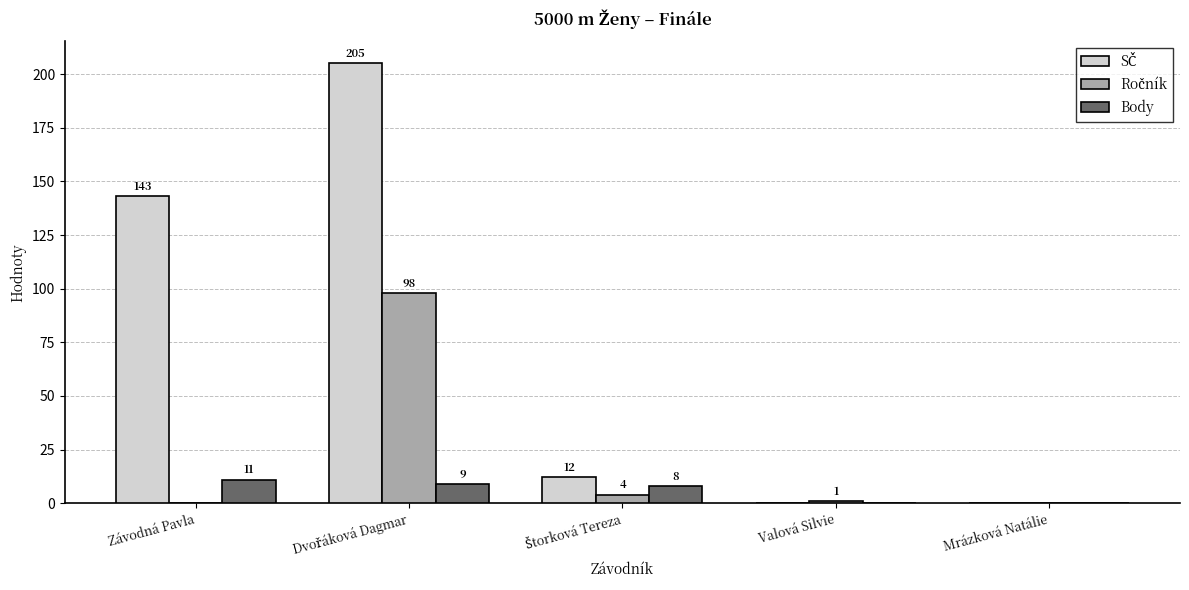

How many data points does each series have?

5